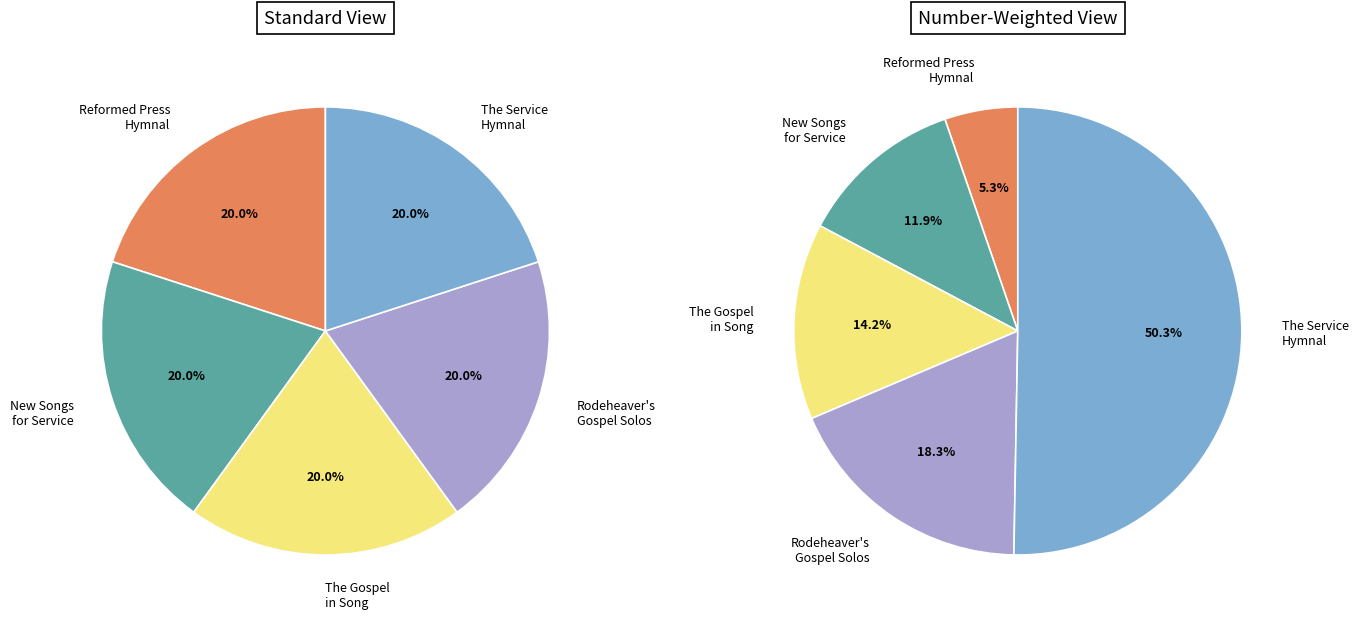

What is the largest slice in the pie chart?

The Service Hymnal (No. 181)